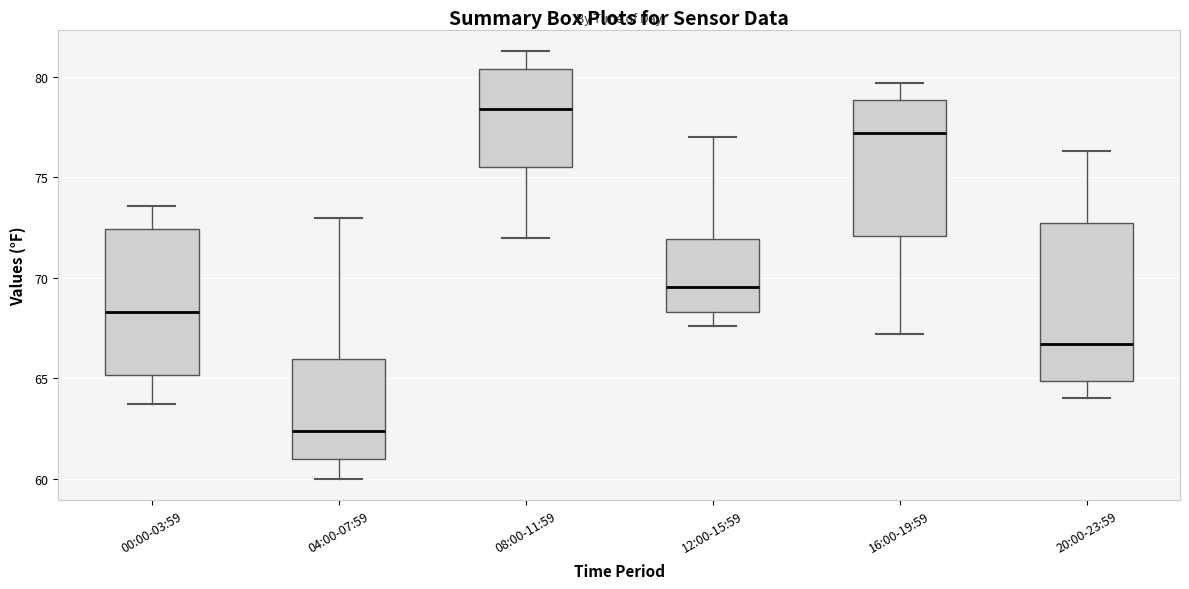

Reading left to right, read every box against the y-axis: the position of its median line, the range the box covers, and the ends of its whiskers. The values are not printed on the chart, so give them approximately, as read against the axis.

00:00-03:59: median 68.5, box 65.0 to 72.5, whiskers 63.5 to 73.5
04:00-07:59: median 62.5, box 61.0 to 66.0, whiskers 60.0 to 73.0
08:00-11:59: median 78.5, box 75.5 to 80.5, whiskers 72.0 to 81.5
12:00-15:59: median 69.5, box 68.5 to 72.0, whiskers 67.5 to 77.0
16:00-19:59: median 77.0, box 72.0 to 79.0, whiskers 67.0 to 79.5
20:00-23:59: median 66.5, box 65.0 to 73.0, whiskers 64.0 to 76.5